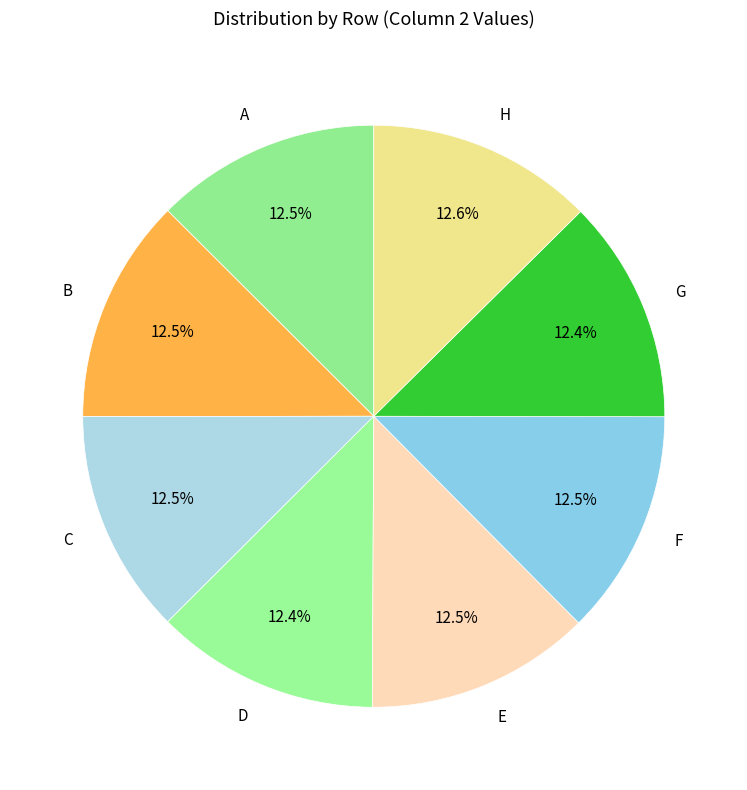

Combined, what portion of the pie is G and H?

25.0%